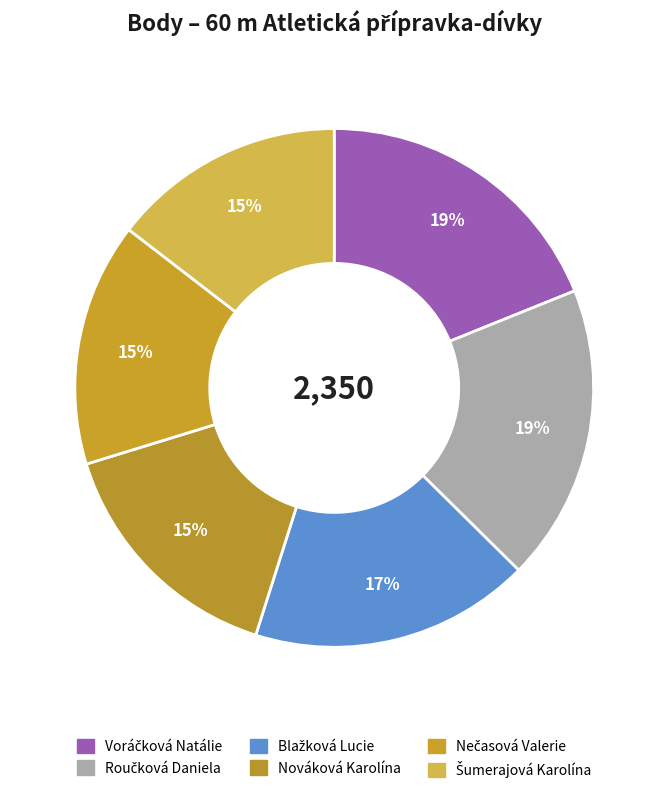

Is it true that Voráčková Natálie is 7% of the pie?

False